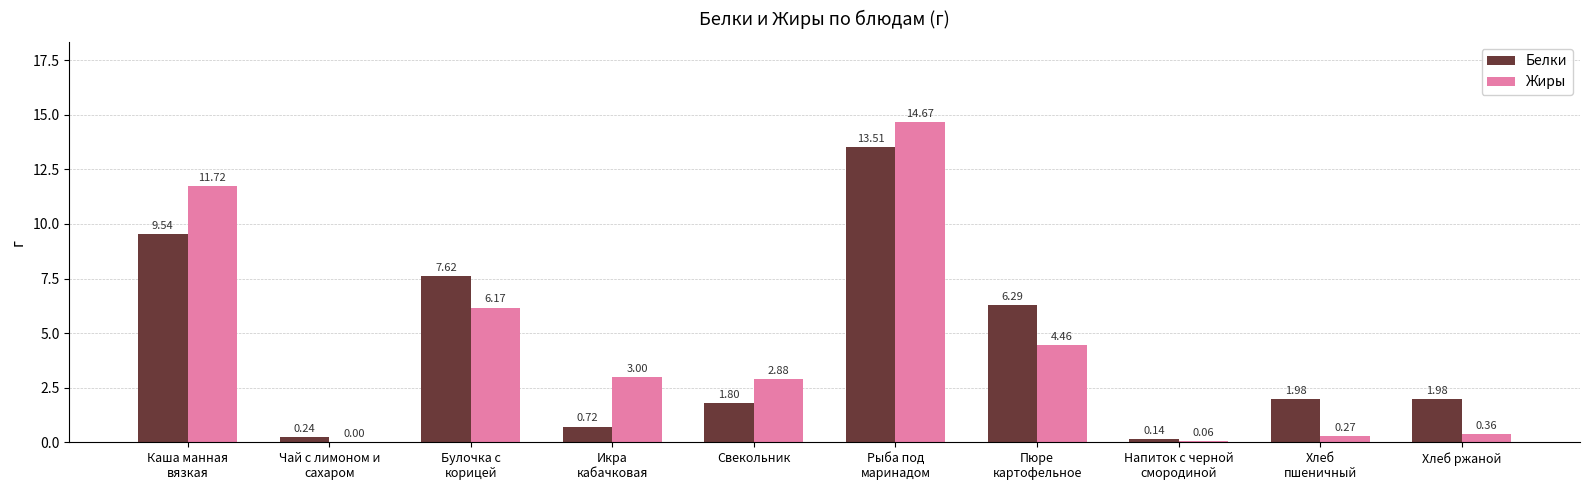

What is the sum of all Белки values?

43.8